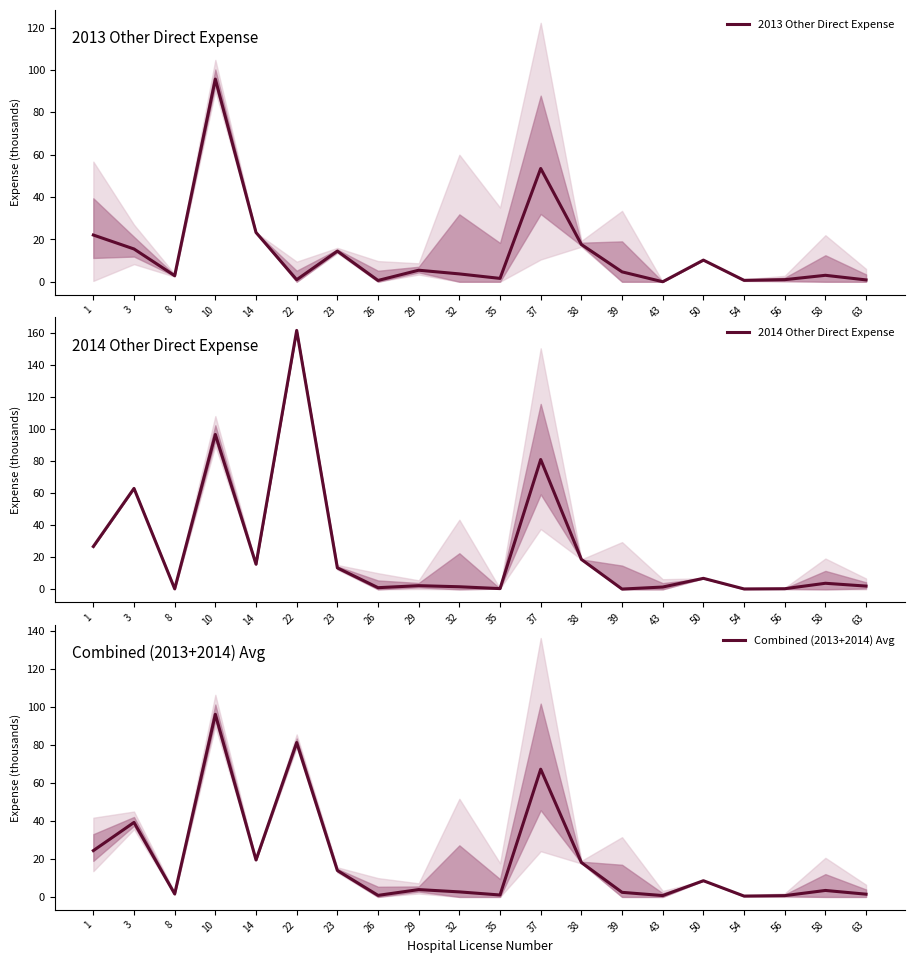

Between 39 and 54, which is larger?

39